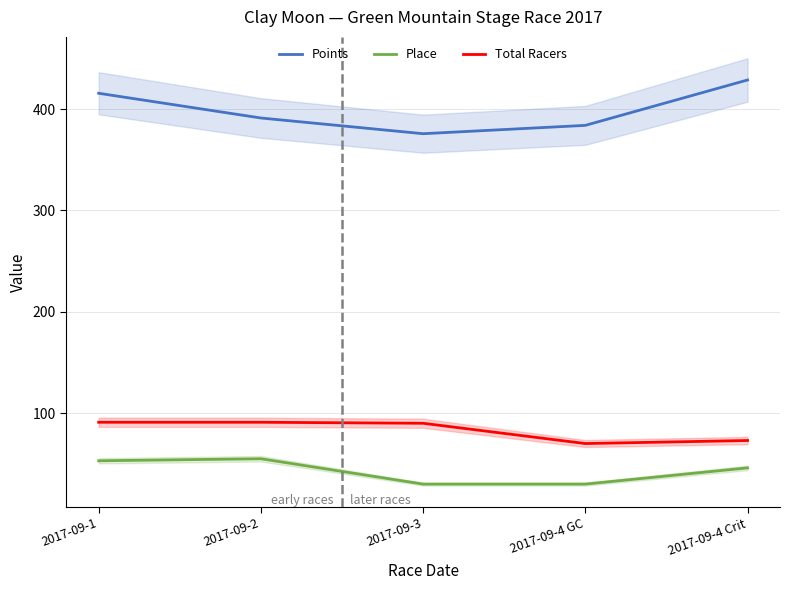

True or false: Total Racers has more than 1 interior local peaks.

False